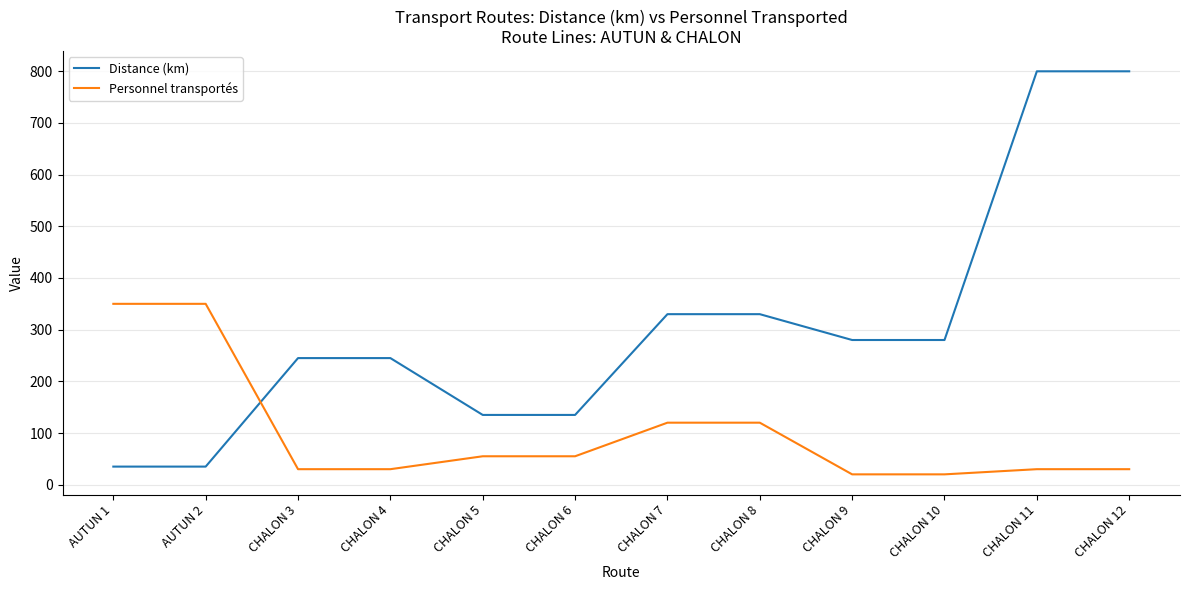

What is the sum of all Distance (km) values?

3650